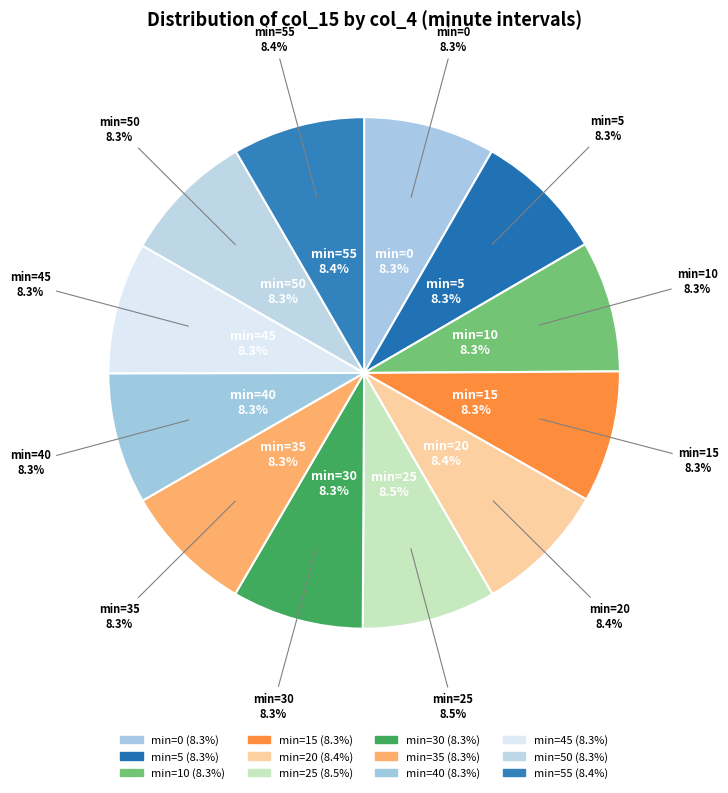

Count the number of slices in the pie.

12